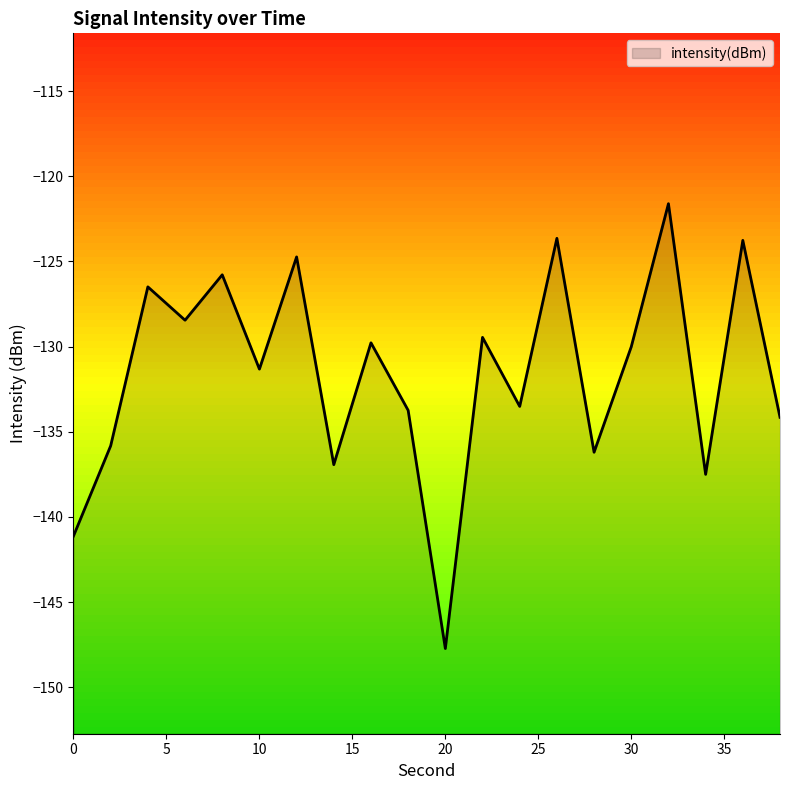

Which category has the highest value across all series?

32